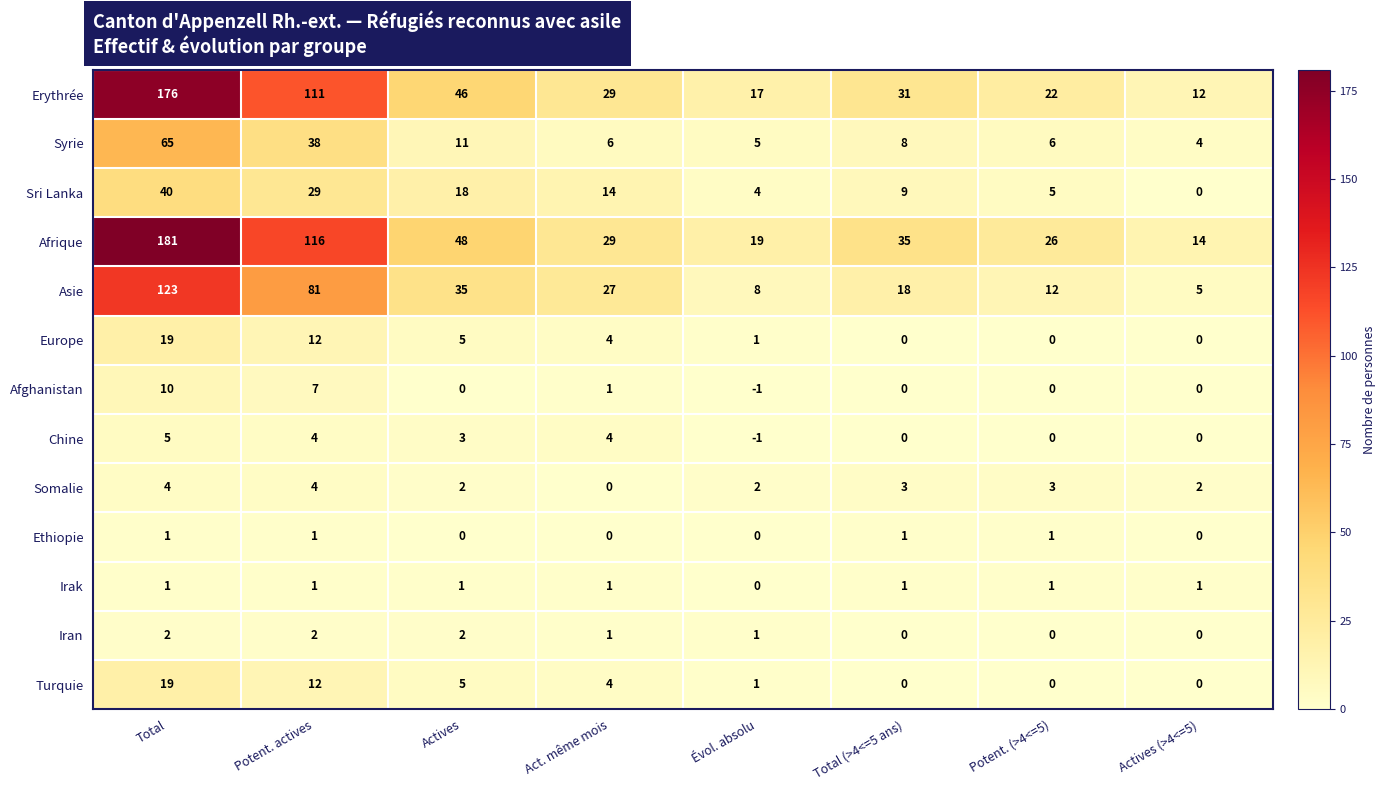

Between Potent. actives and Évol. absolu, which series saw the biggest shift?

Afrique